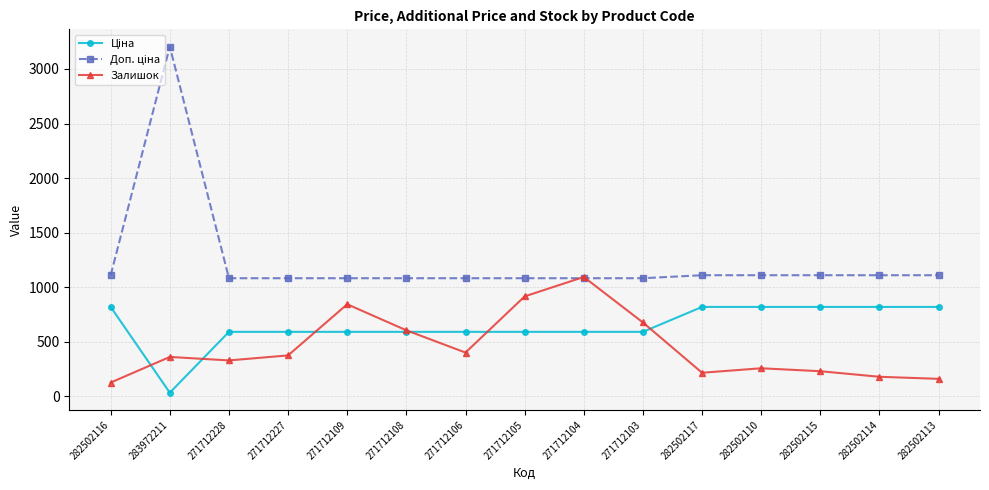

True or false: Залишок has more than 1 points higher than both neighbors.

True